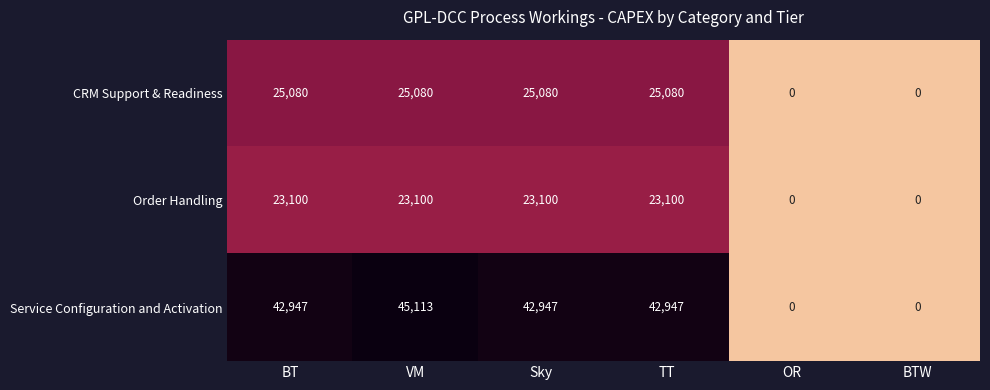

At which category is the sum across all series the highest?

VM